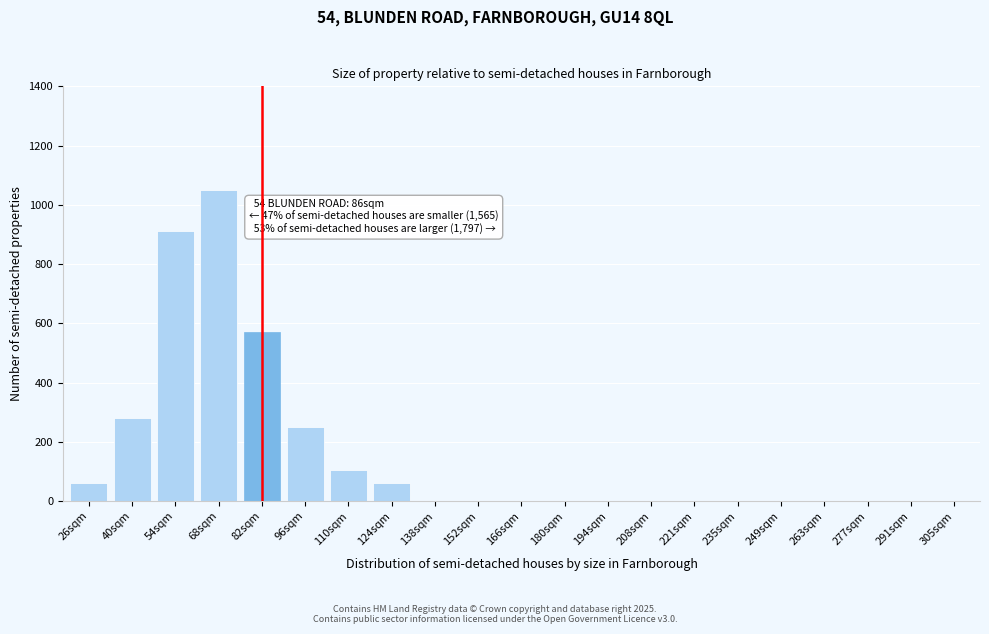

Reading left to right, what are all the values shown in this chart?

26sqm=60	40sqm=280	54sqm=910	68sqm=1050	82sqm=570	96sqm=250	110sqm=105	124sqm=60	138sqm=0	152sqm=0	166sqm=0	180sqm=0	194sqm=0	208sqm=0	221sqm=0	235sqm=0	249sqm=0	263sqm=0	277sqm=0	291sqm=0	305sqm=0